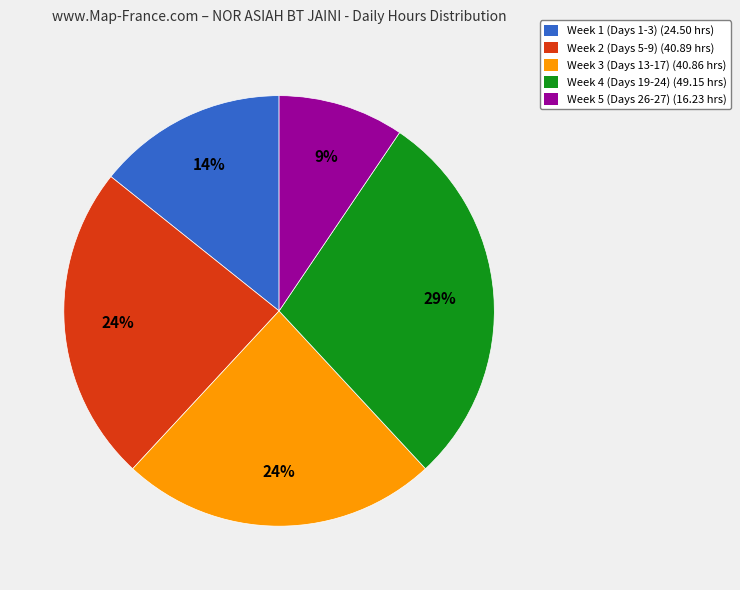

To the nearest percent, what is the difference between the Week 2 (Days 5-9) (40.89 hrs) and Week 4 (Days 19-24) (49.15 hrs) slice percentages?

5%